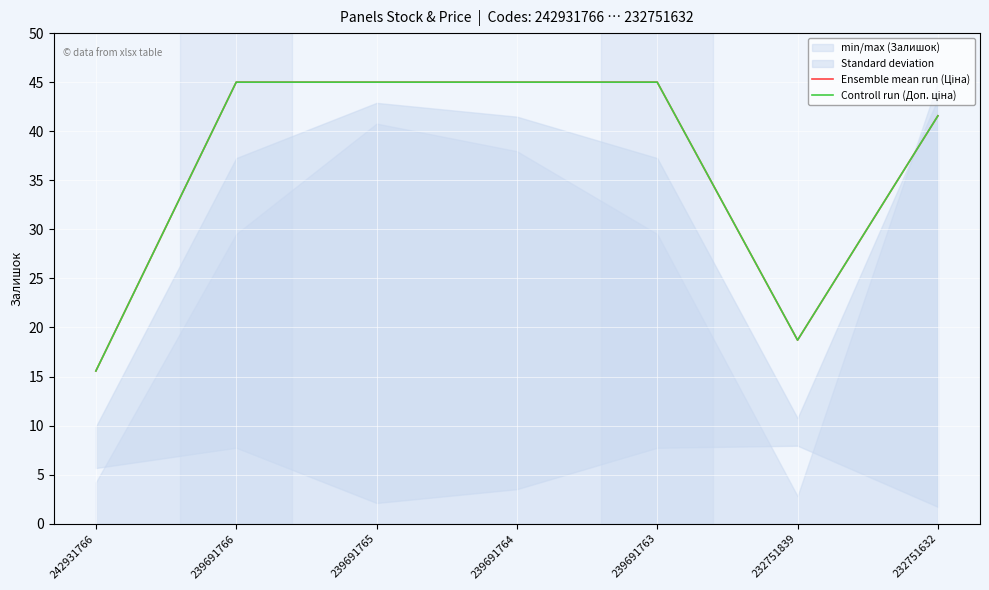

Rank the series at 239691763 from highest to lowest value.

Ensemble mean run (Ціна), Controll run (Доп. ціна)